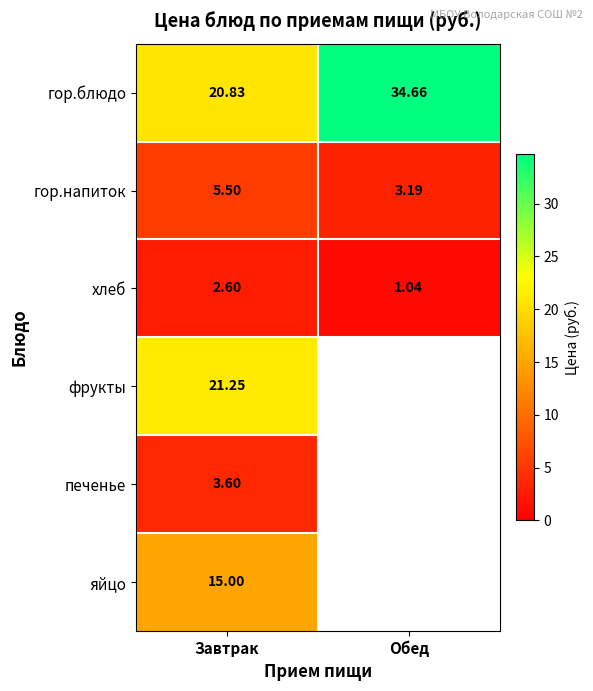

Is the value of гор.блюдо at Обед greater than the value of яйцо at Завтрак?

Yes